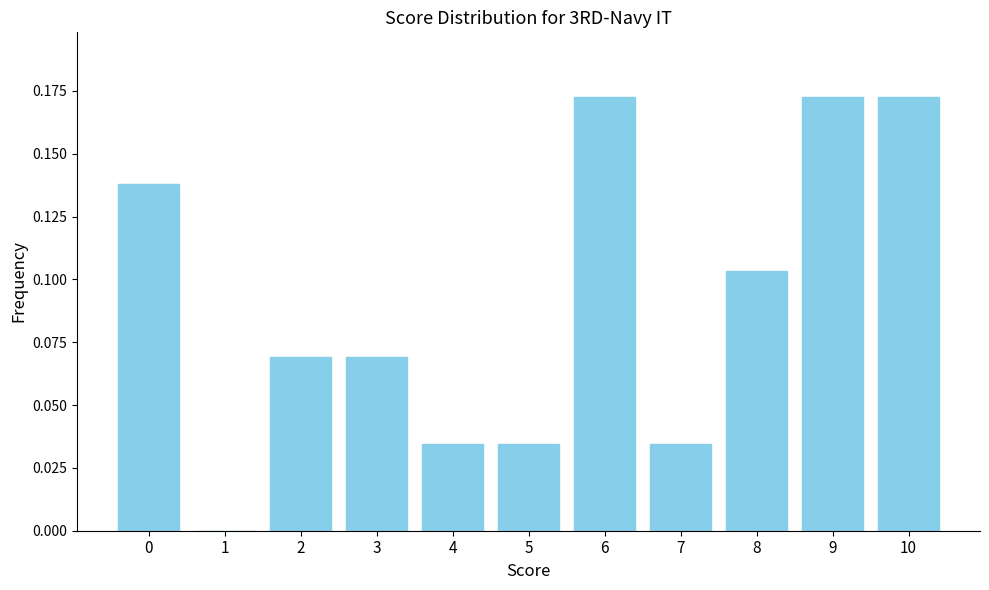

What is the sum of the values at 6 and 8?

0.3